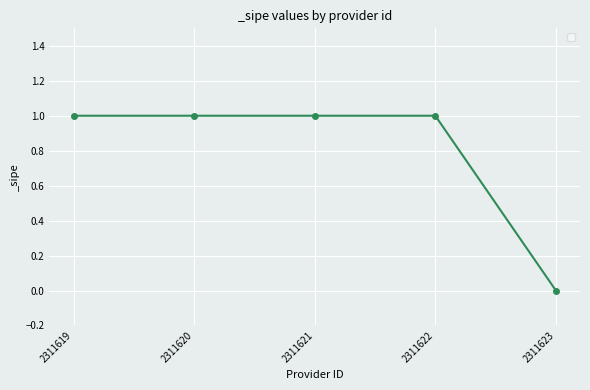

The chart shows a value of 1 at 2311621. True or false?

True